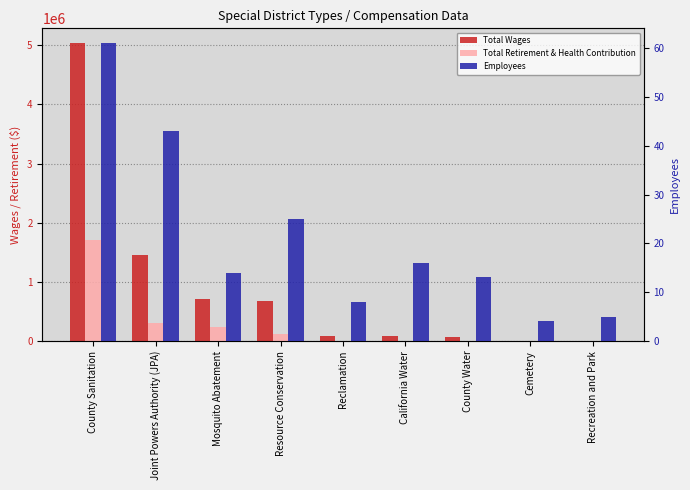

What is the difference between the Employees values at County Sanitation and Mosquito Abatement?

47